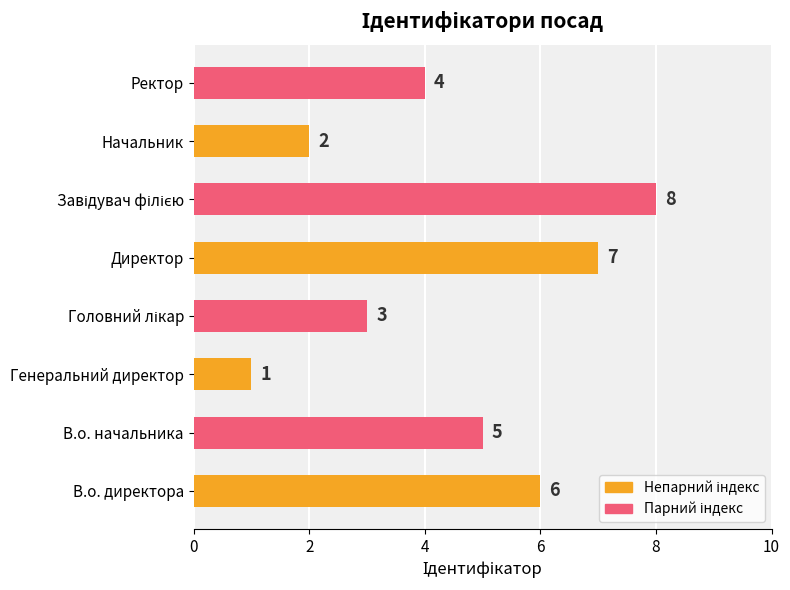

How many values are between 3 and 7?

5